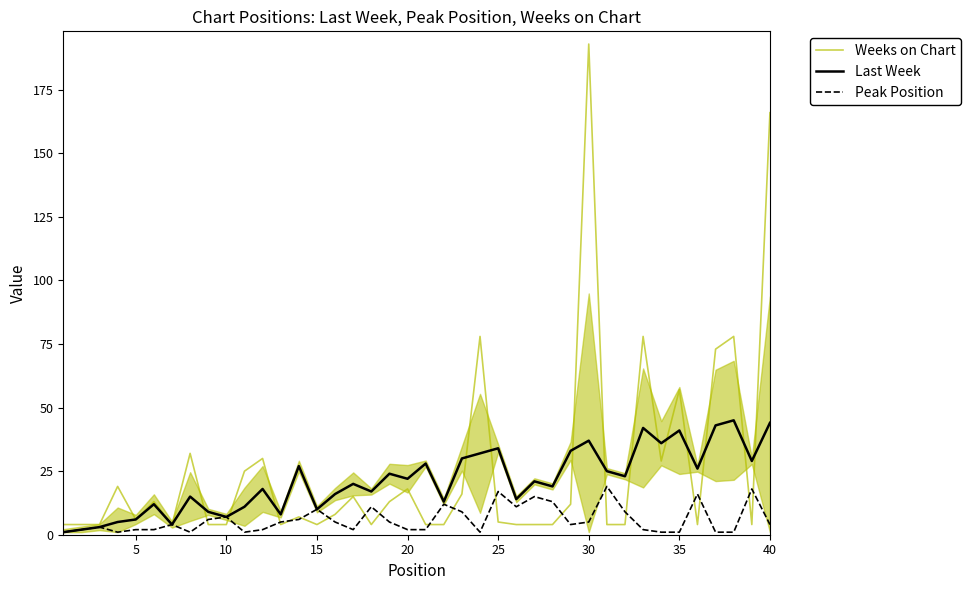

Which series has the largest range (max minus min)?

Weeks on Chart